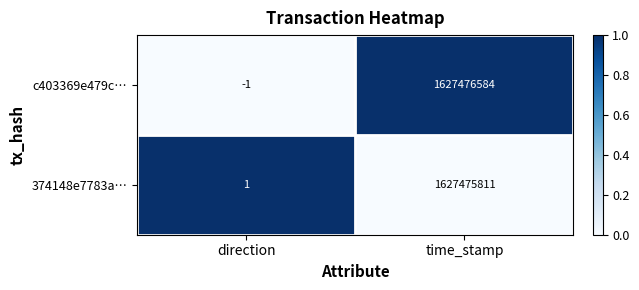

Reading left to right, what are all the values shown in this chart?

c403369e479c…: -1	1627476584
374148e7783a…: 1	1627475811